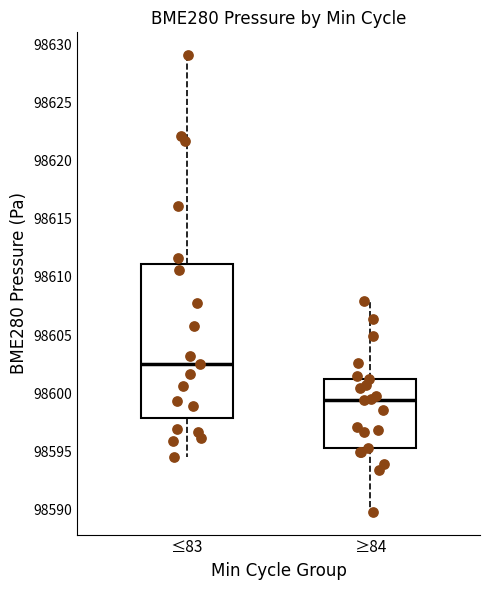

Reading left to right, transcribe this box plot: for each box, give where its median line is, the range the box spans, and where its two whiskers end, as read against the y-axis. The values are not printed on the chart, so give them approximately, as read against the axis.

≤83: median 98602.5, box 98598.0 to 98611.0, whiskers 98594.5 to 98629.0
≥84: median 98599.5, box 98595.5 to 98601.0, whiskers 98590.0 to 98608.0